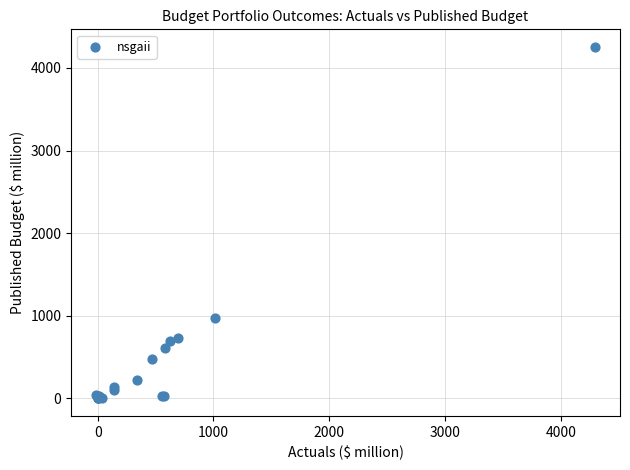

What Y value in the scatter plot is closest to 2126?

978.8